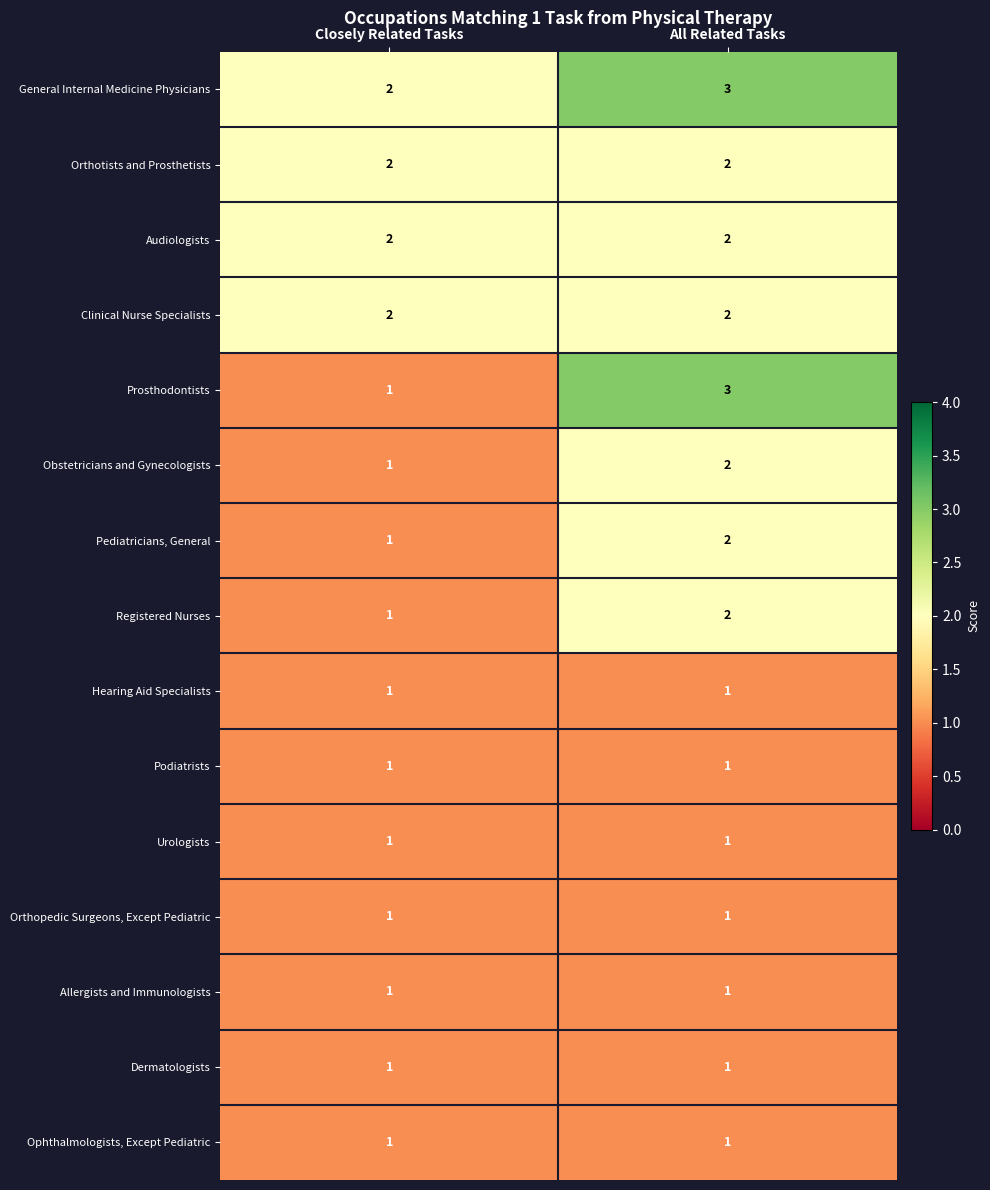

Which category has the highest value across all series?

All Related Tasks